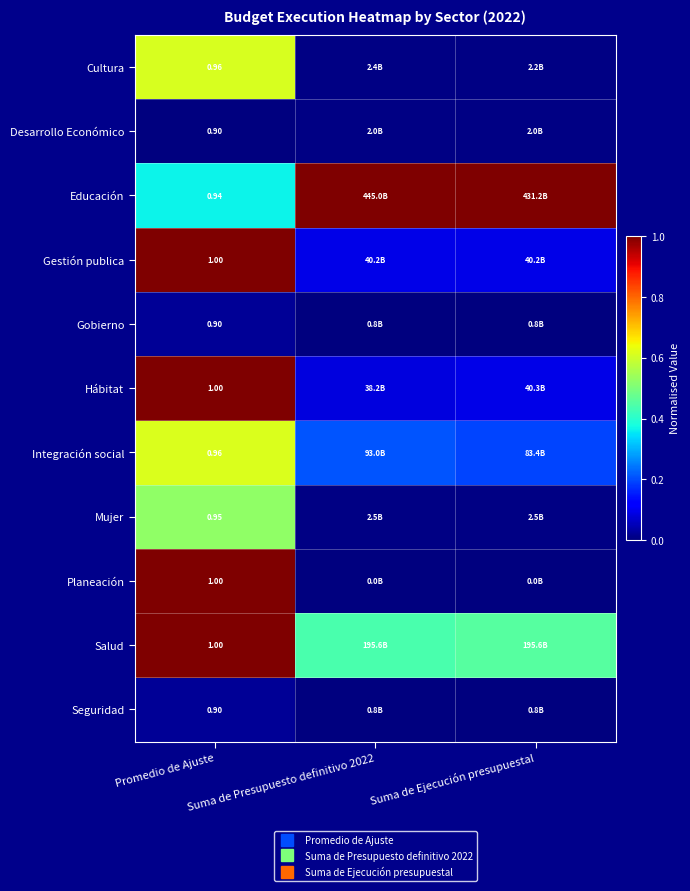

Which category has the lowest value across all series?

Promedio de Ajuste